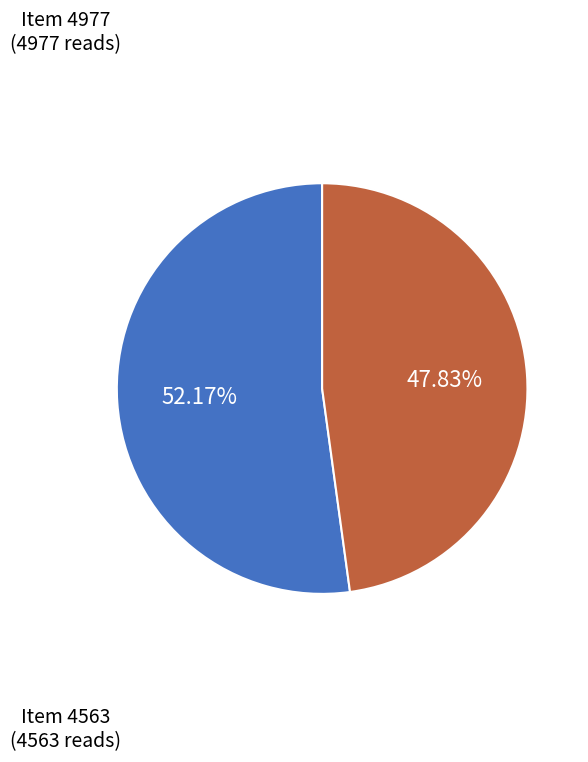

How many segments does this pie chart have?

2